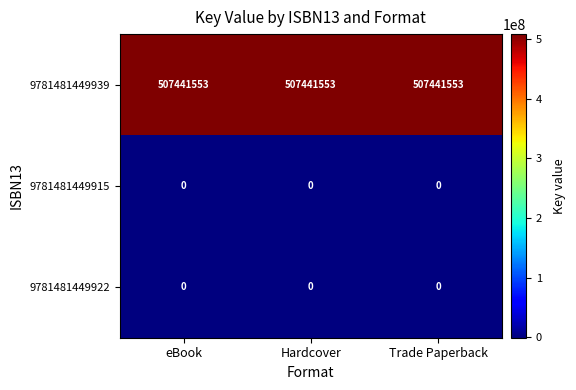

What is the sum of the 9781481449939 values at Trade Paperback and eBook?

1014883106